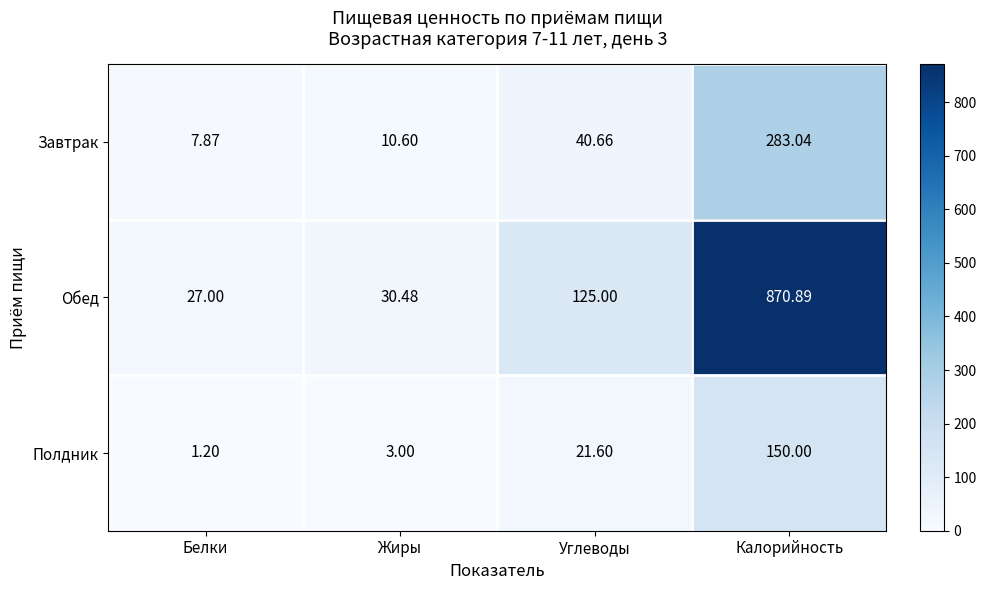

Which label corresponds to the largest value in the chart?

Калорийность